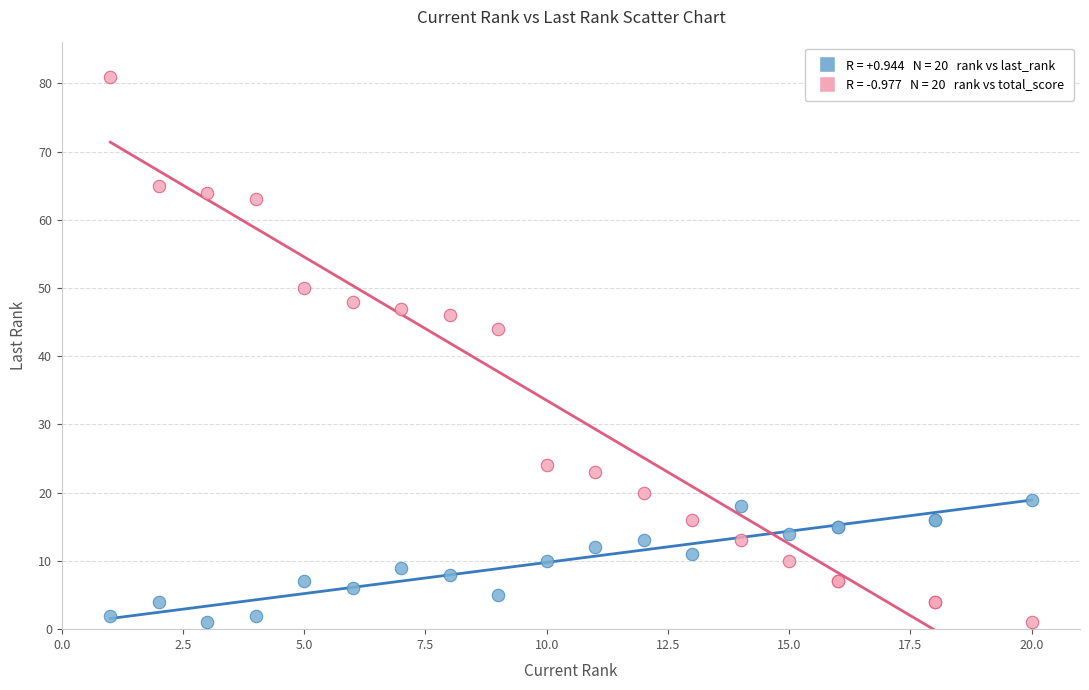

Across all series, what Y value is closest to 41?

44